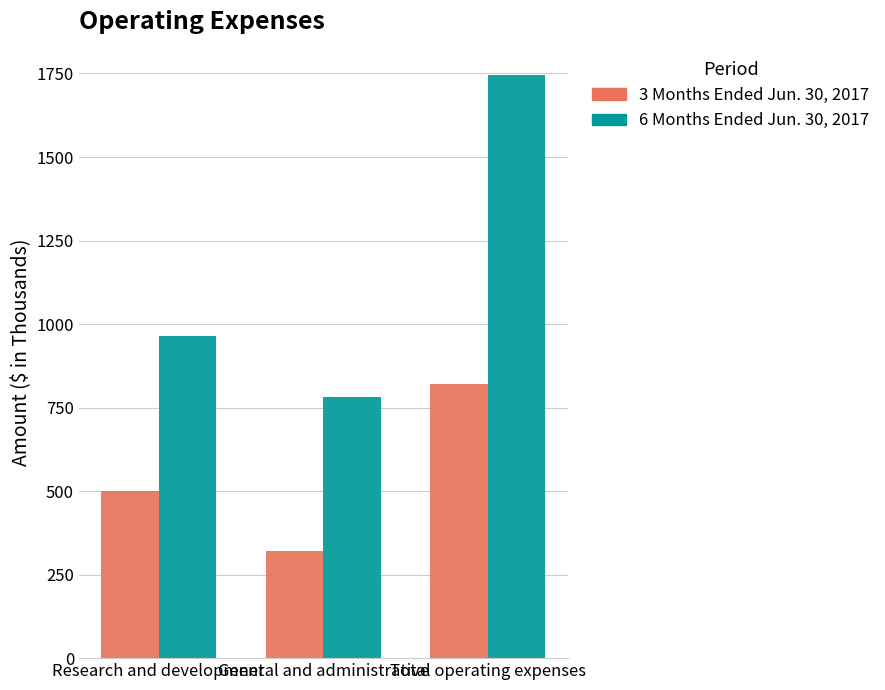

How many bars are there in total?

6